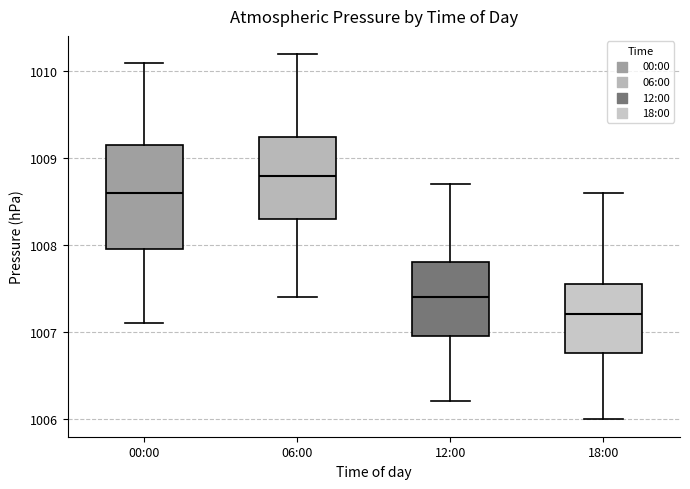

Comparing the boxes themselves (not the whiskers), which one is the tallest?

00:00